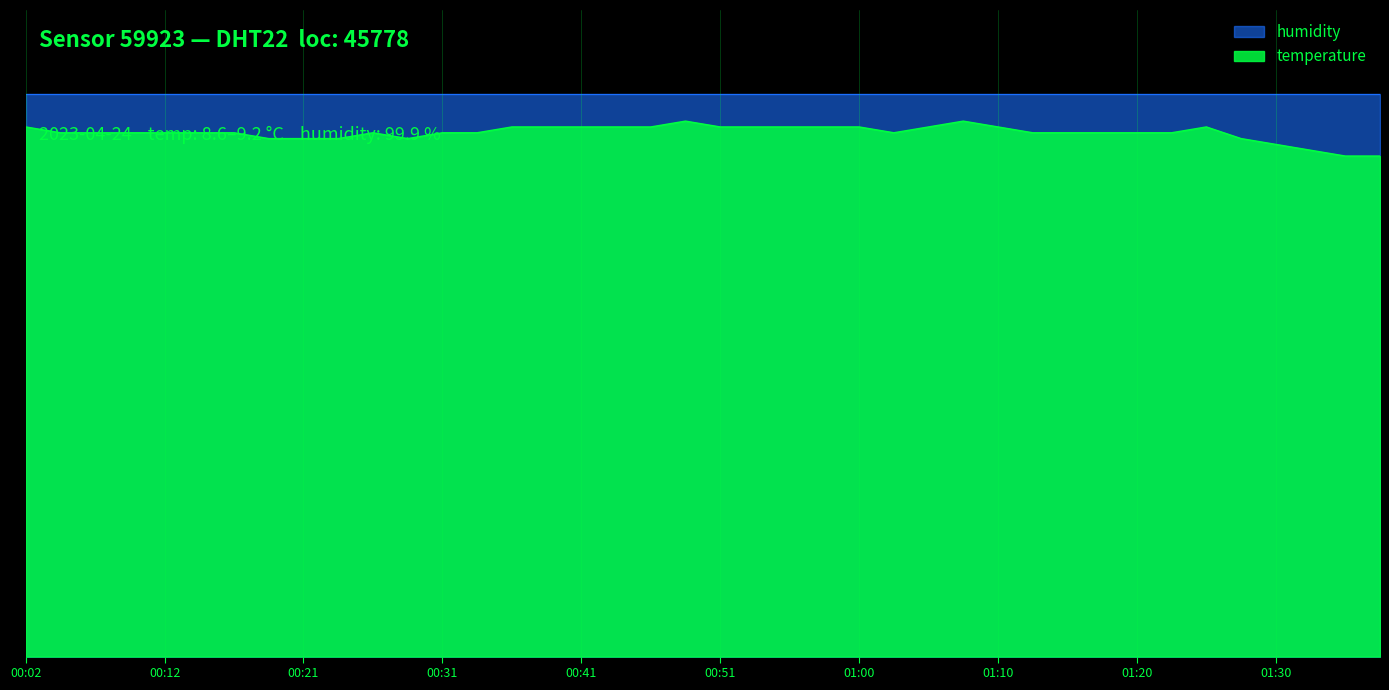

What is the label of the 2nd point from the right?

01:35